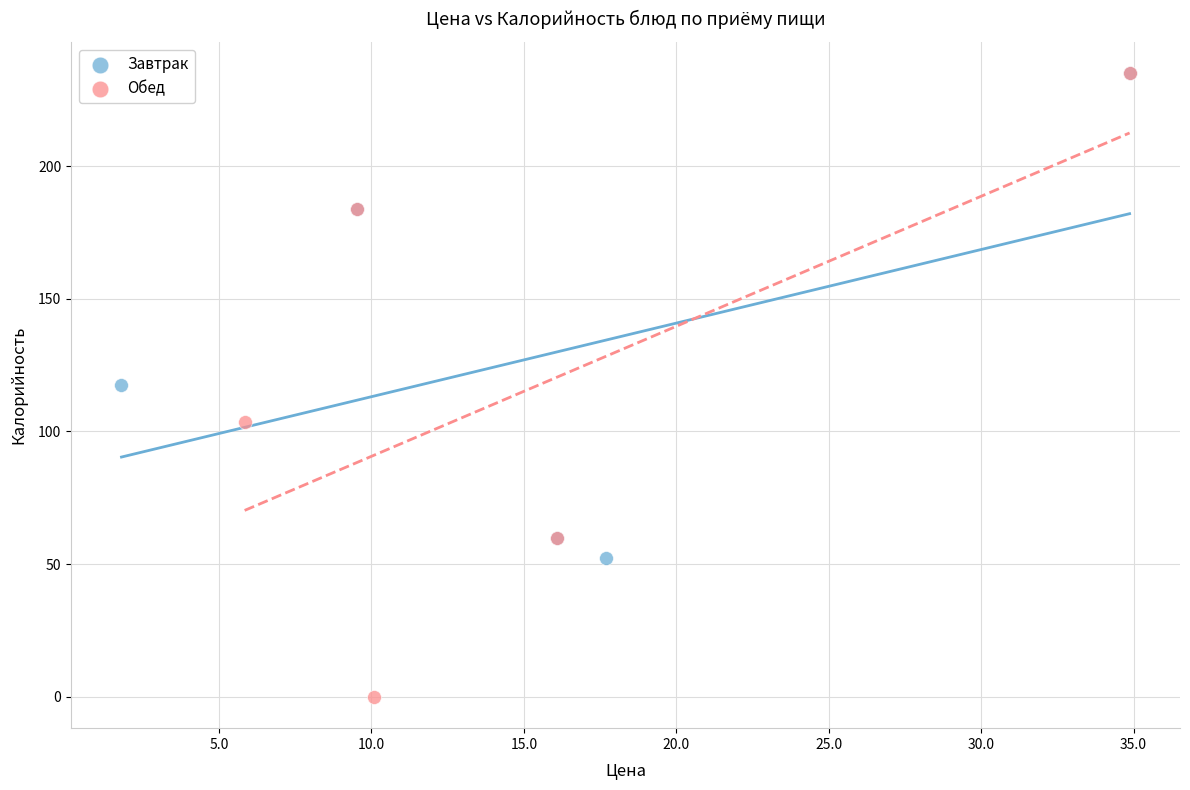

What are all the series names shown in the legend?

Завтрак, Обед